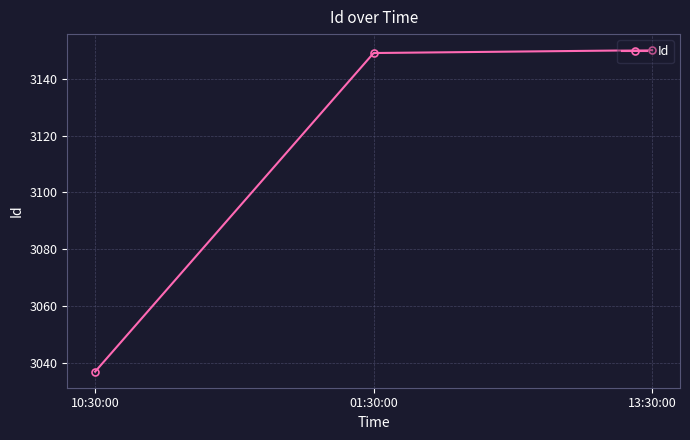

Which label corresponds to the smallest value in the chart?

10:30:00